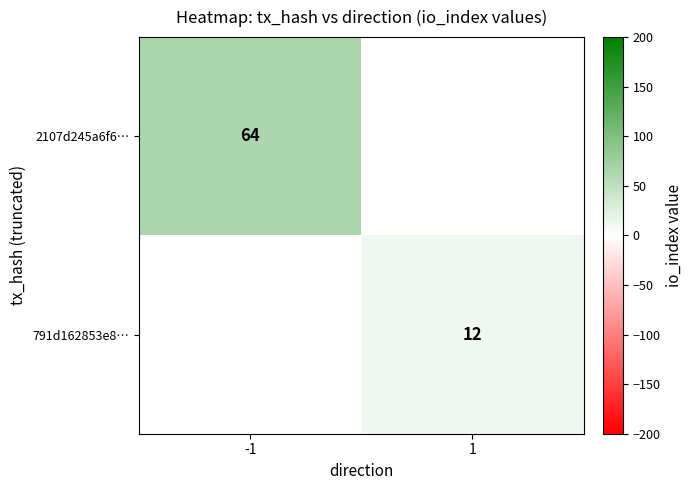

Which label corresponds to the smallest value in the chart?

1